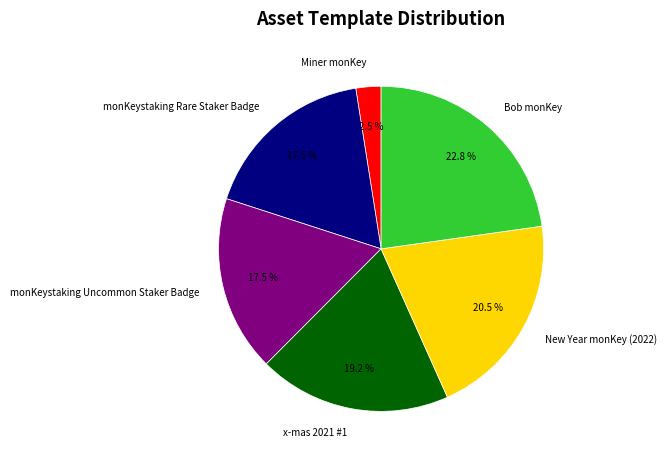

What percentage is NOT represented by x-mas 2021 #1?

80.8%